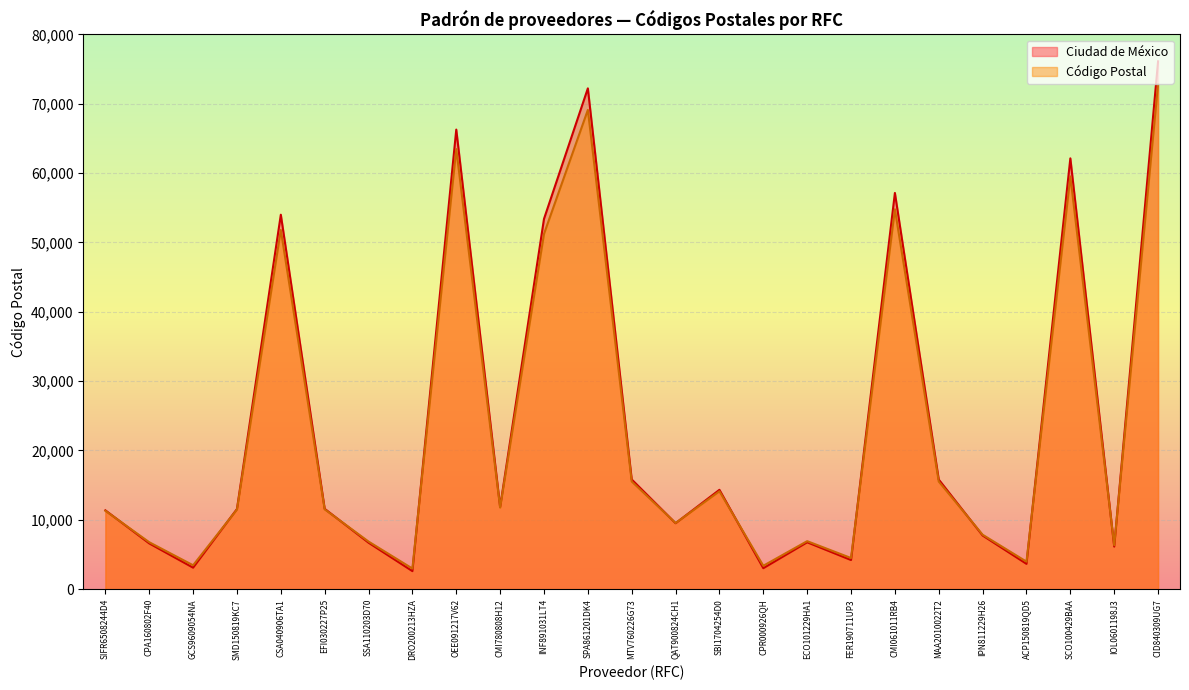

Between which two adjacent categories do Código Postal and Ciudad de México first intersect?

SIFR6508244D4 and CPA160802F40